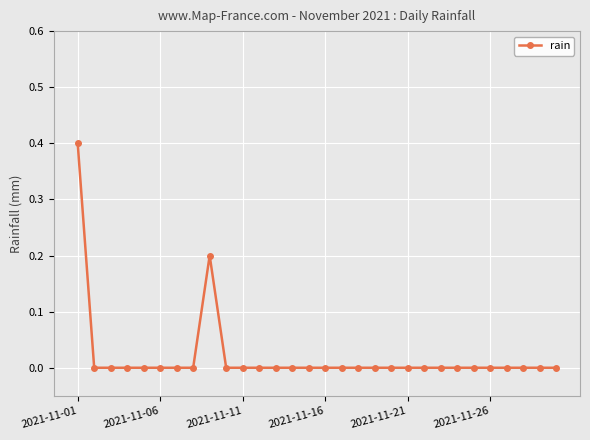

What is the difference between the maximum and second lowest values?

0.4